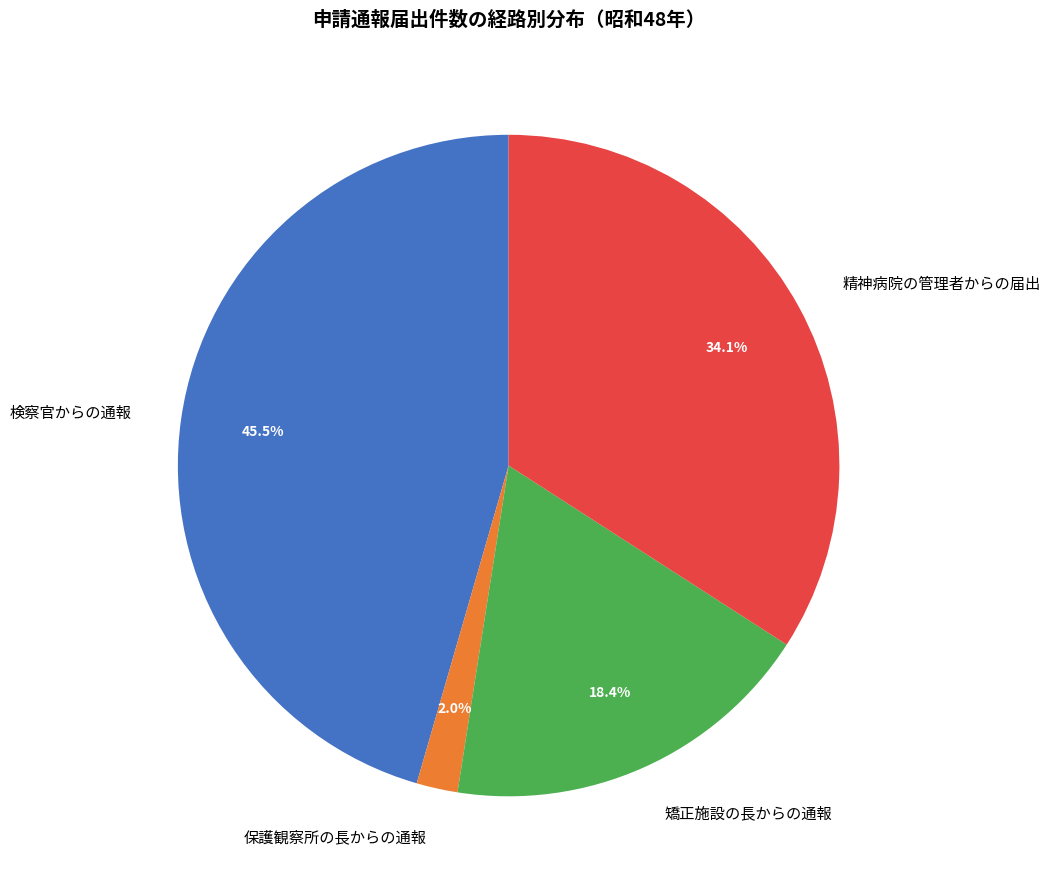

Combined, do 矯正施設の長からの通報 and 精神病院の管理者からの届出 account for over 50%?

Yes